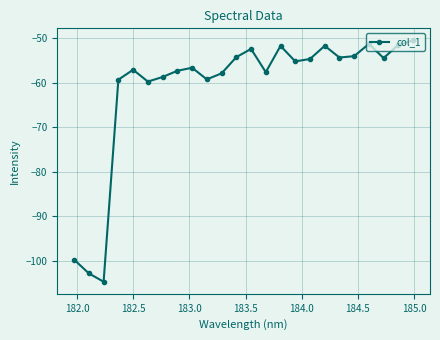

Does the chart display data point markers on the line(s)?

Yes